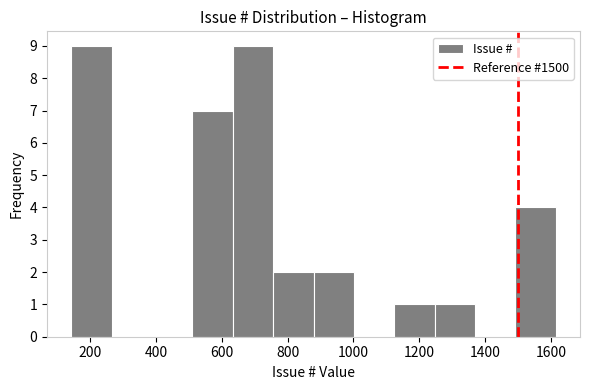

Reading left to right, transcribe this chart: for each bar, give the range it covers on the x-axis and its height. Neither the bar edges nor the heights are printed on the chart, so give them approximately, as read against the axes.

140 to 260: 9
260 to 380: 0
380 to 520: 0
520 to 640: 7
640 to 760: 9
760 to 880: 2
880 to 1000: 2
1000 to 1120: 0
1120 to 1240: 1
1240 to 1360: 1
1360 to 1500: 0
1500 to 1620: 4